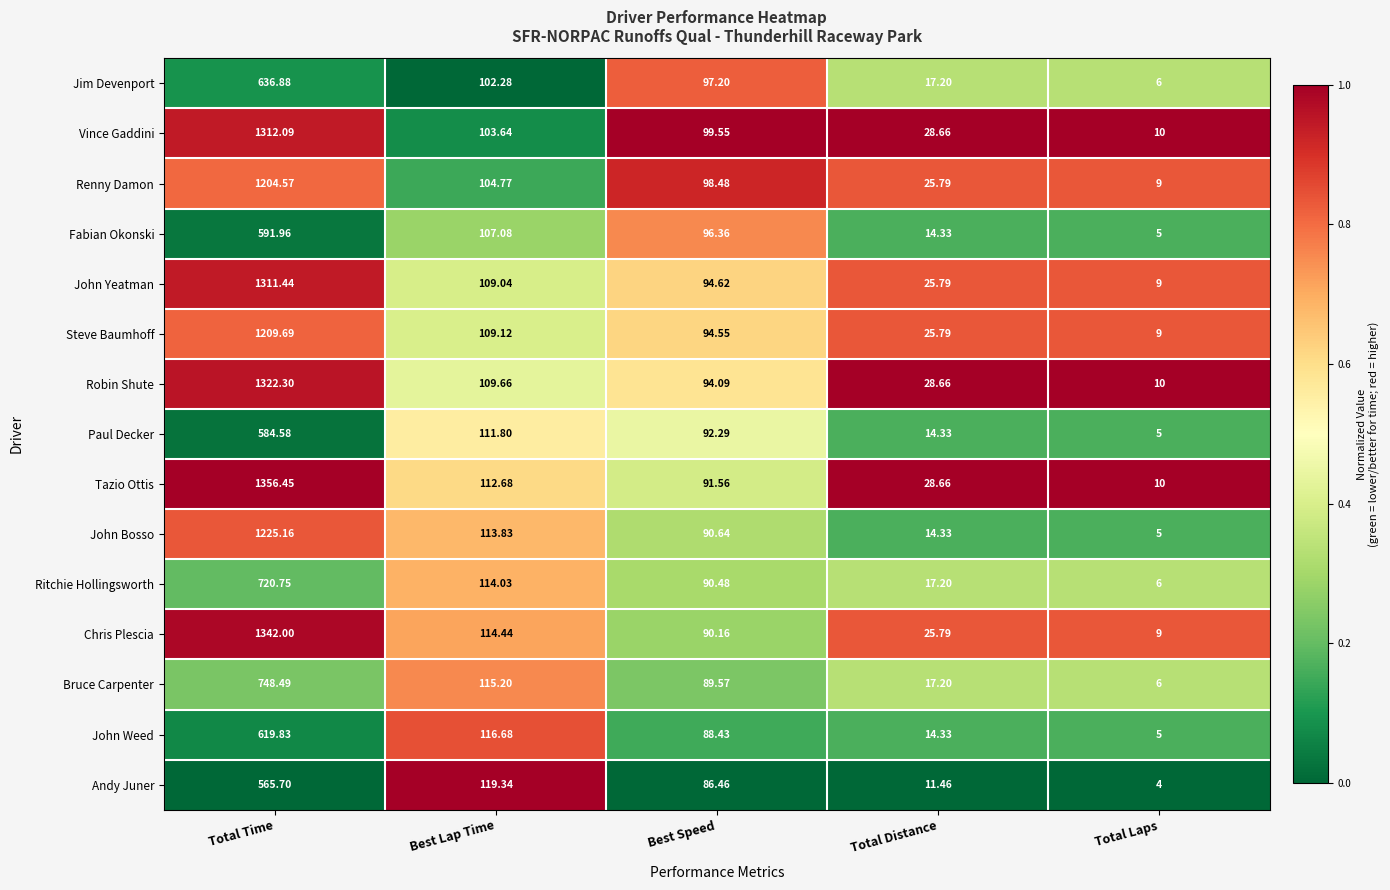

List the series in order of their peak value, highest first.

Tazio Ottis, Chris Plescia, Robin Shute, Vince Gaddini, John Yeatman, John Bosso, Steve Baumhoff, Renny Damon, Bruce Carpenter, Ritchie Hollingsworth, Jim Devenport, John Weed, Fabian Okonski, Paul Decker, Andy Juner